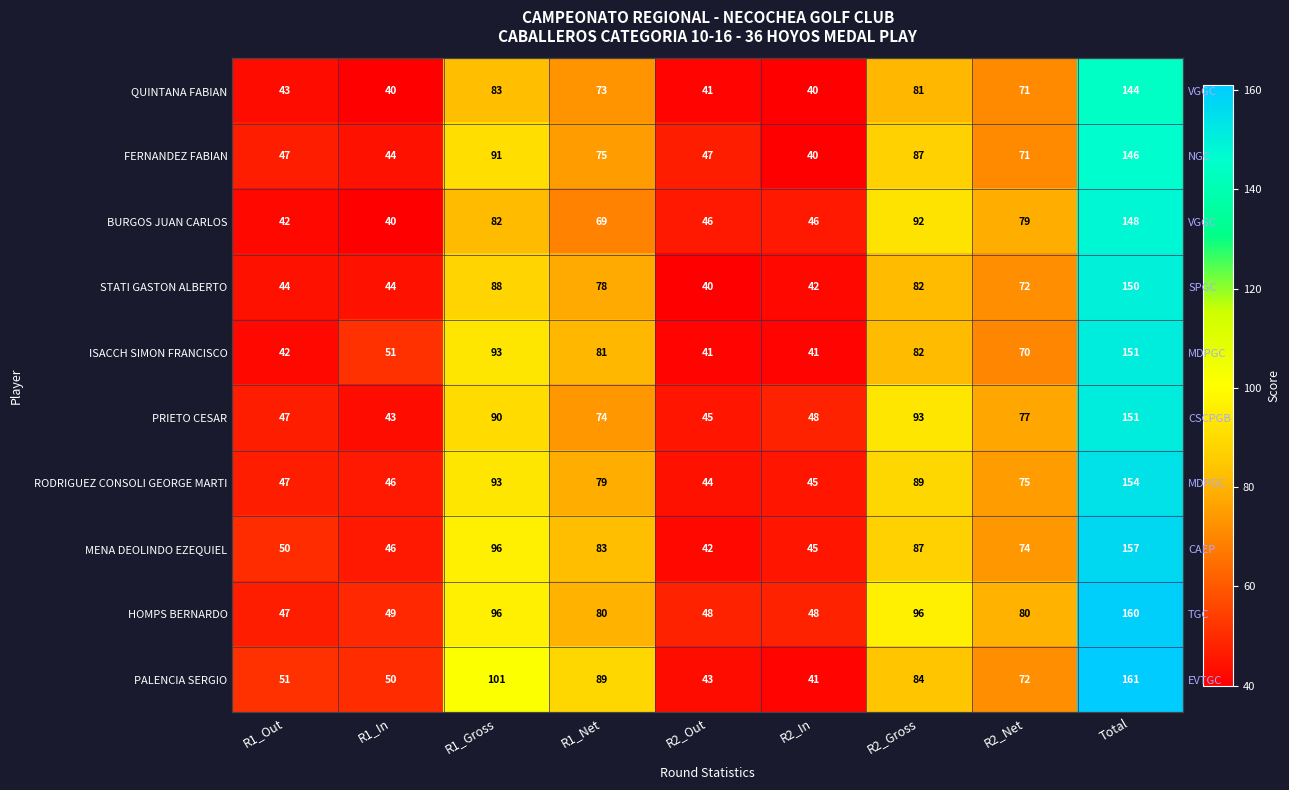

How many data points in STATI GASTON ALBERTO are above 72?

4